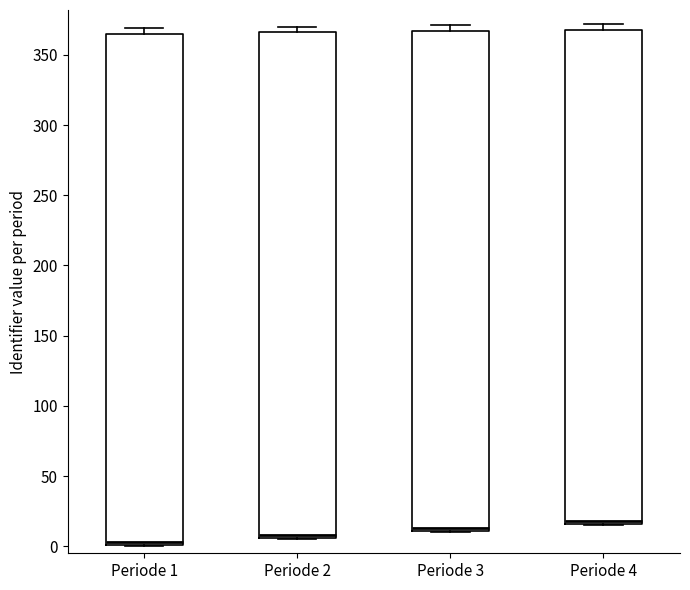

Reading left to right, read every box against the y-axis: the position of its median line, the range the box covers, and the ends of its whiskers. The values are not printed on the chart, so give them approximately, as read against the axis.

Periode 1: median 5, box 0 to 365, whiskers 0 to 370
Periode 2: median 10, box 5 to 365, whiskers 5 to 370
Periode 3: median 15, box 10 to 365, whiskers 10 to 370
Periode 4: median 20, box 15 to 370, whiskers 15 to 370 (just above the box's upper edge)